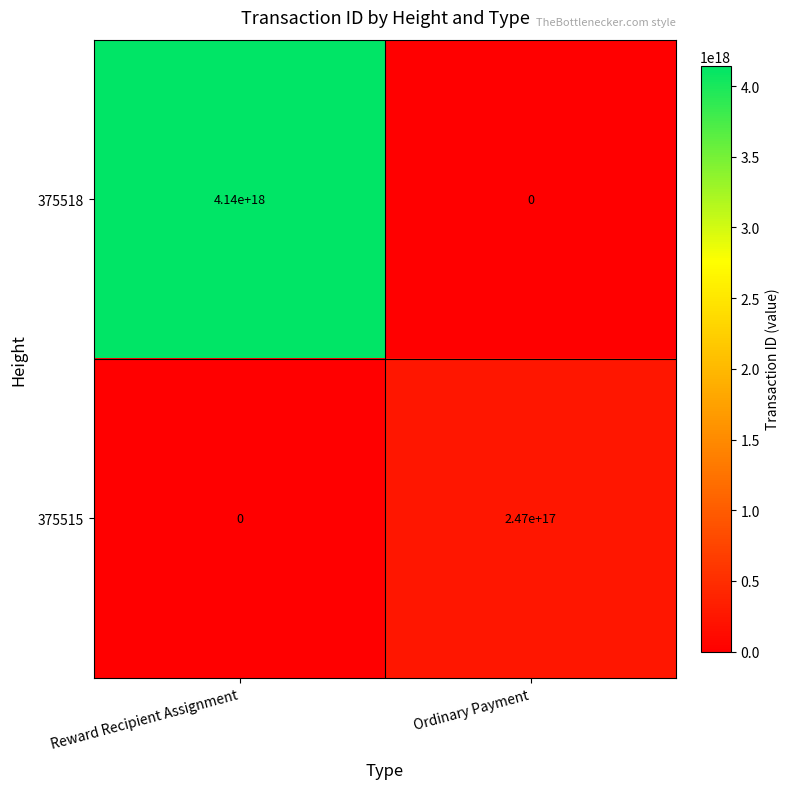

Is it true that 375518 equals 2578933916306857984 at Reward Recipient Assignment?

False